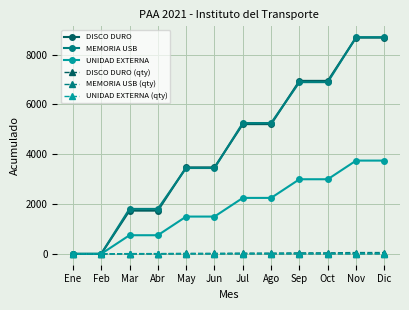

What is the difference between the second highest and second lowest values in the UNIDAD EXTERNA series?

3745.2